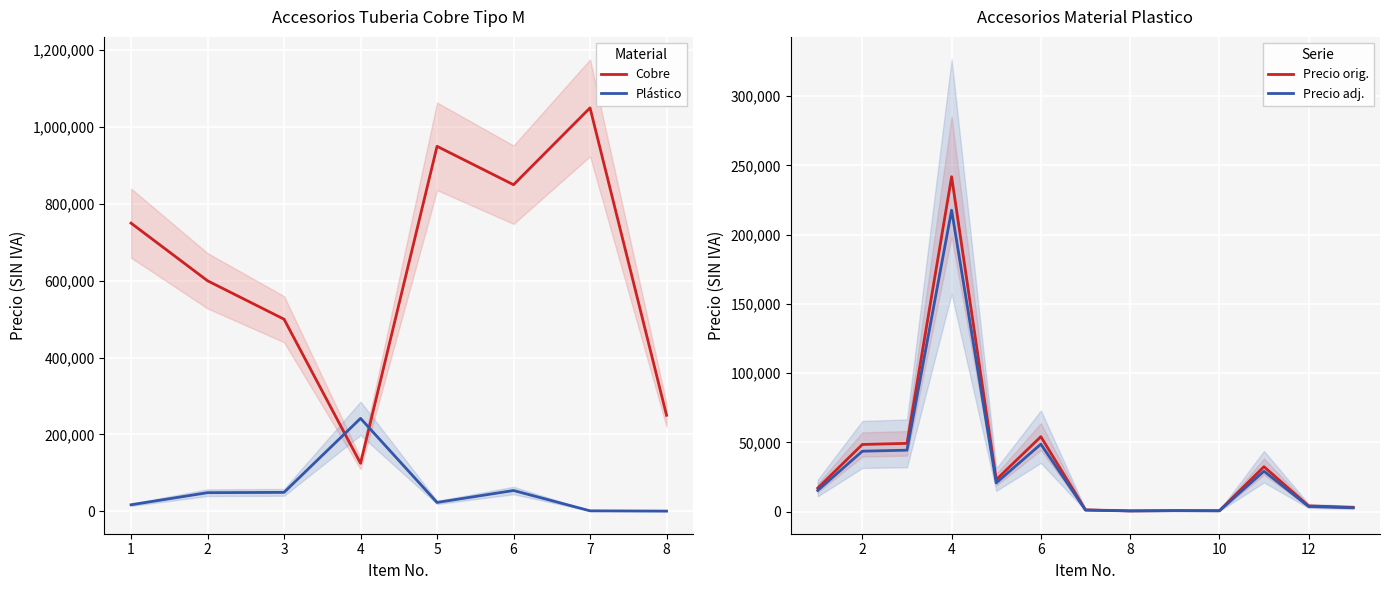

Rank the categories by Cobre value from lowest to highest.

4, 8, 3, 2, 1, 6, 5, 7